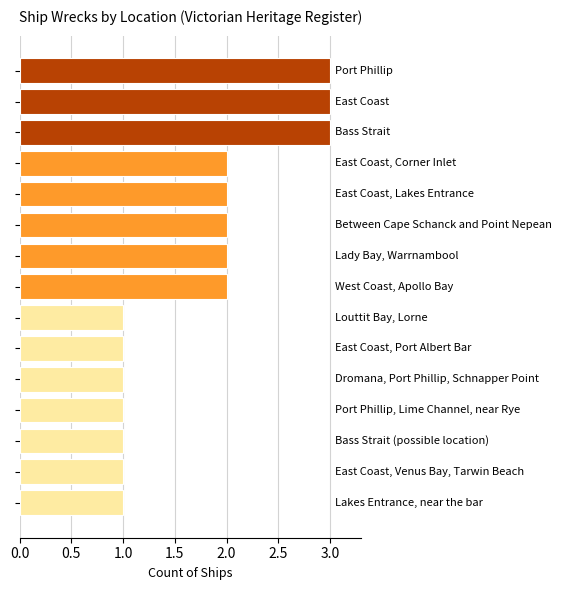

How many distinct data groups are displayed?

1